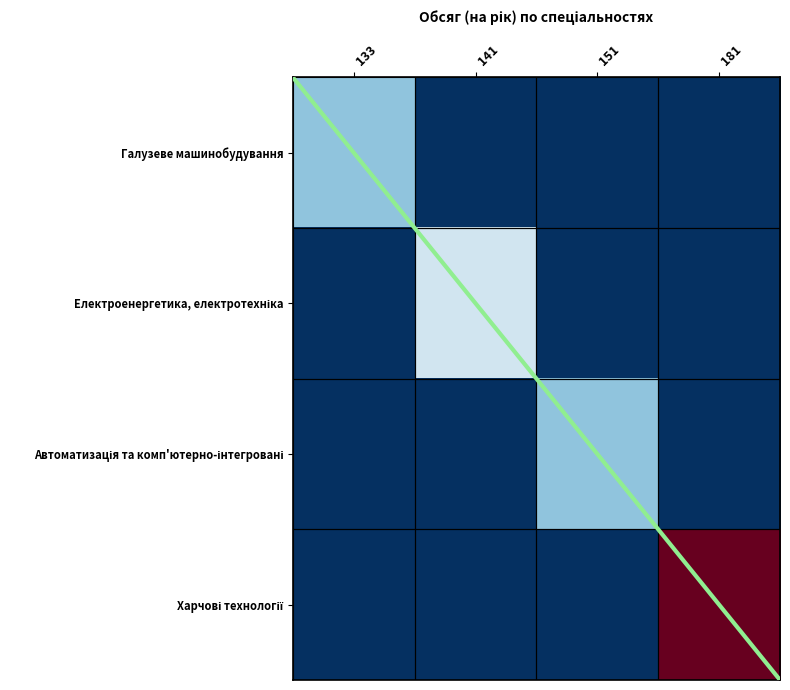

How many data points does each series have?

4